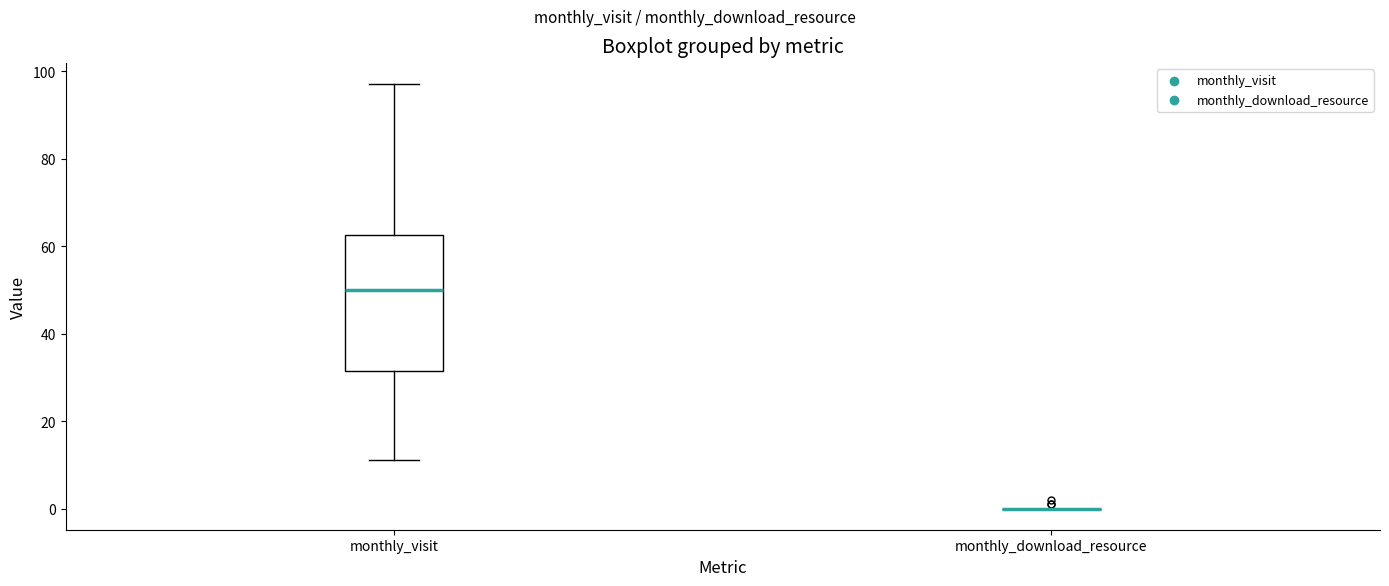

Reading left to right, transcribe this box plot: for each box, give where its median line is, the range the box spans, and where its two whiskers end, as read against the y-axis. The values are not printed on the chart, so give them approximately, as read against the axis.

monthly_visit: median 50, box 32 to 62, whiskers 12 to 98
monthly_download_resource: box collapsed to a line at 0, whiskers 0 to 0